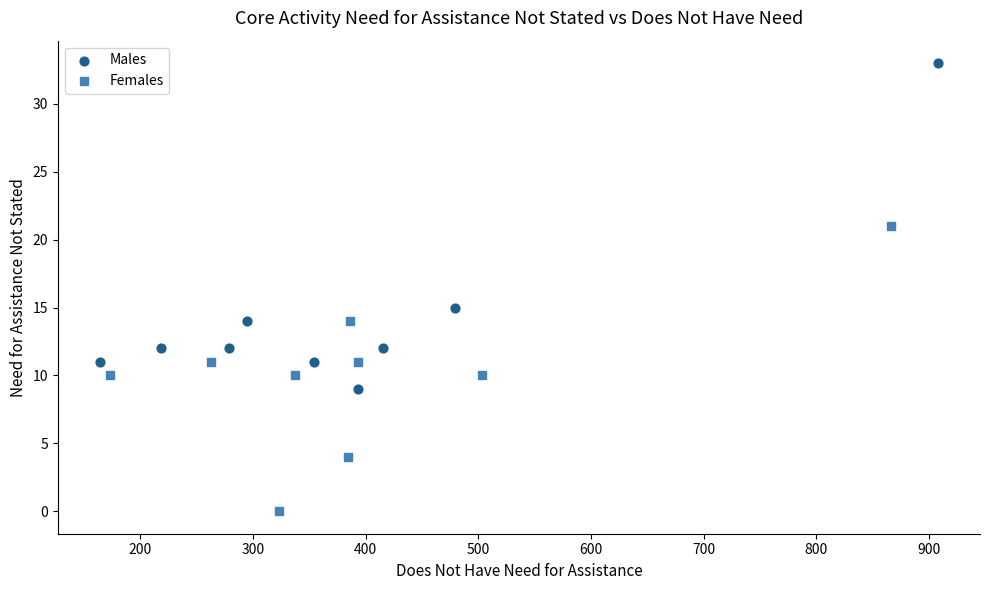

Which series reaches the maximum Y coordinate?

Males